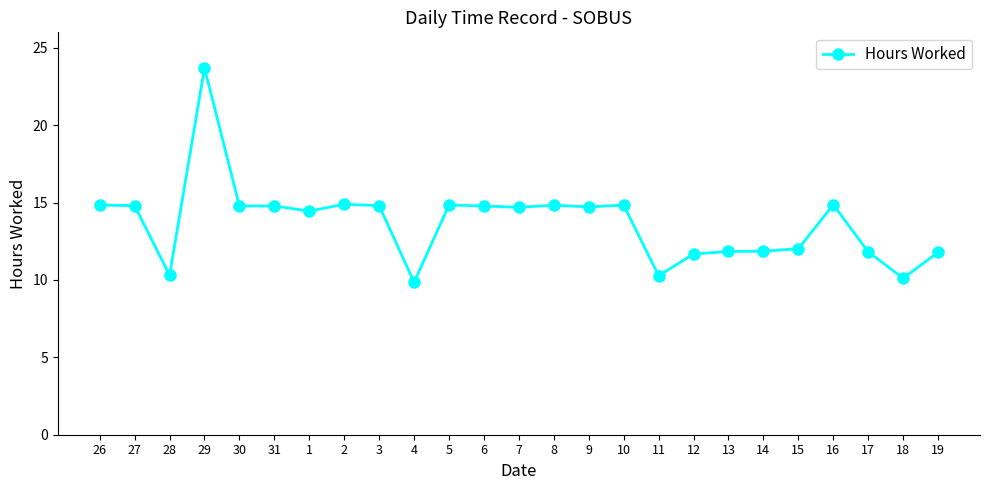

Count the number of categories in the chart.

25